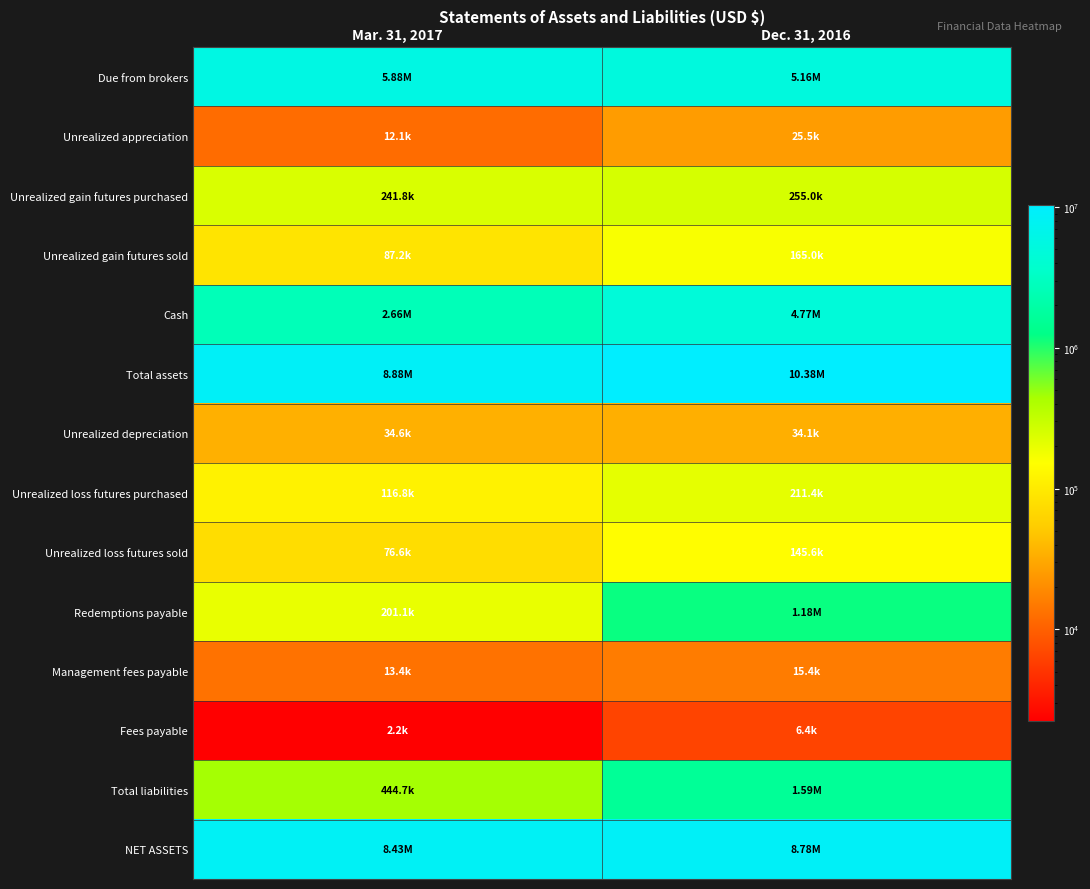

How many categories are shown in the chart?

2